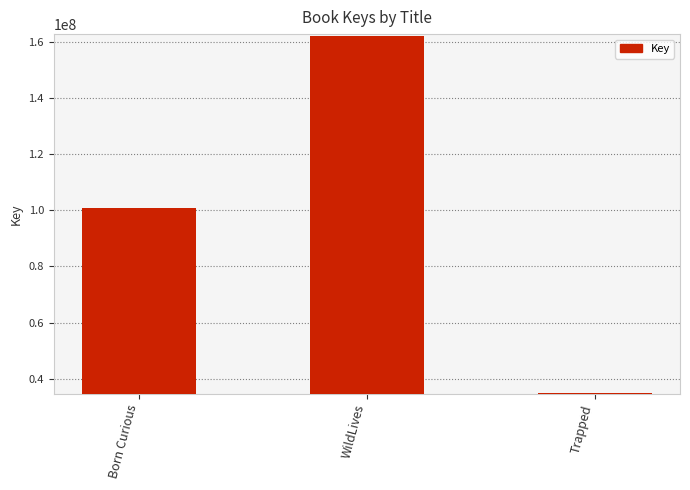

Reading left to right, list all the values displayed in this chart.

100738784	162060546	34964178